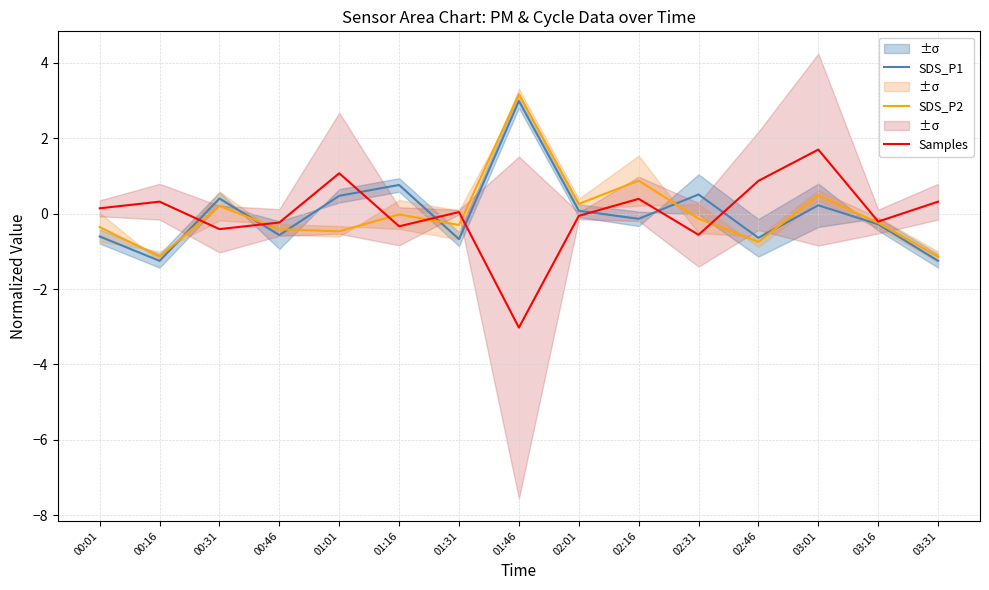

Reading left to right, what are all the values shown in this chart?

SDS_P1: 00:01=-0.6	00:16=-1.3	00:31=0.4	00:46=-0.6	01:01=0.5	01:16=0.8	01:31=-0.7	01:46=3.0	02:01=0.1	02:16=-0.1	02:31=0.5	02:46=-0.6	03:01=0.2	03:16=-0.3	03:31=-1.3
SDS_P2: 00:01=-0.4	00:16=-1.1	00:31=0.2	00:46=-0.4	01:01=-0.5	01:16=-0.0	01:31=-0.3	01:46=3.2	02:01=0.3	02:16=0.9	02:31=-0.1	02:46=-0.8	03:01=0.5	03:16=-0.2	03:31=-1.1
Samples: 00:01=0.1	00:16=0.3	00:31=-0.4	00:46=-0.2	01:01=1.1	01:16=-0.3	01:31=0.0	01:46=-3.0	02:01=-0.1	02:16=0.4	02:31=-0.6	02:46=0.9	03:01=1.7	03:16=-0.2	03:31=0.3